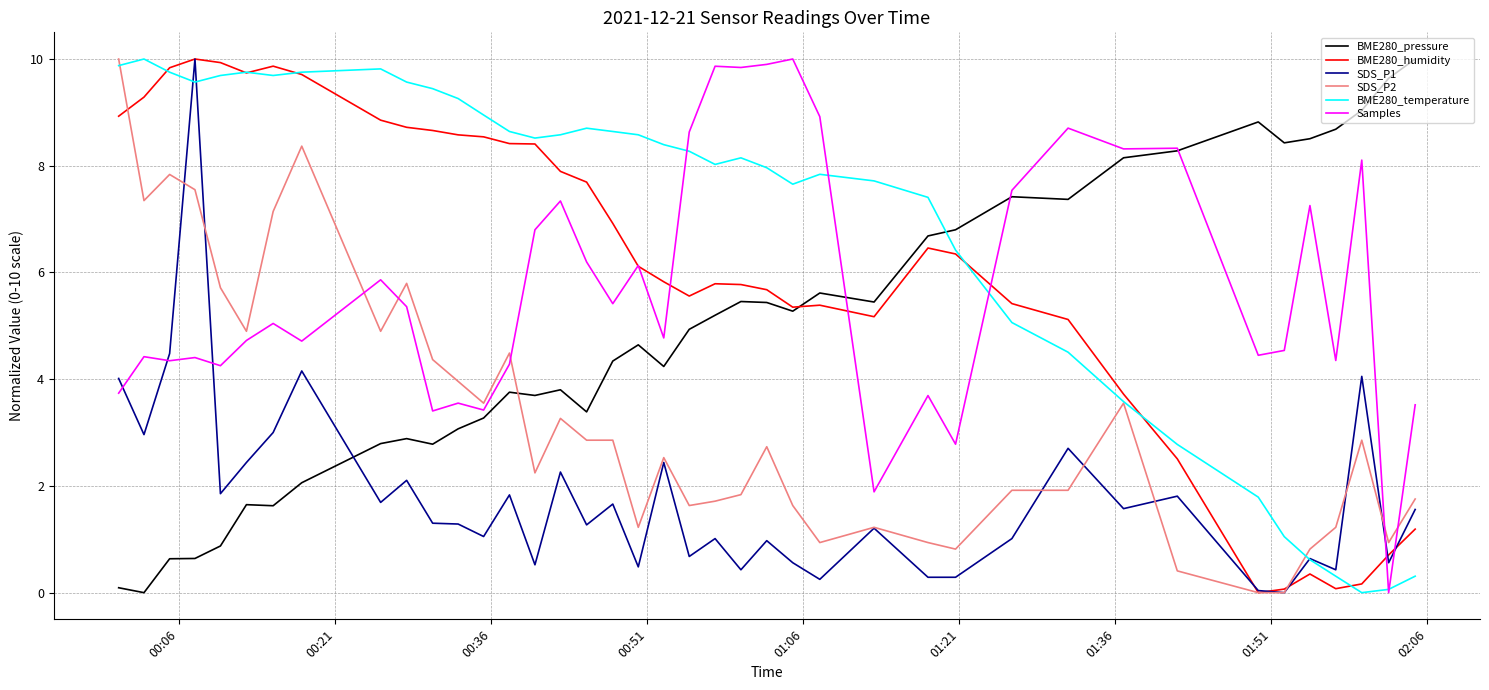

Which series has the largest total across all categories?

BME280_temperature